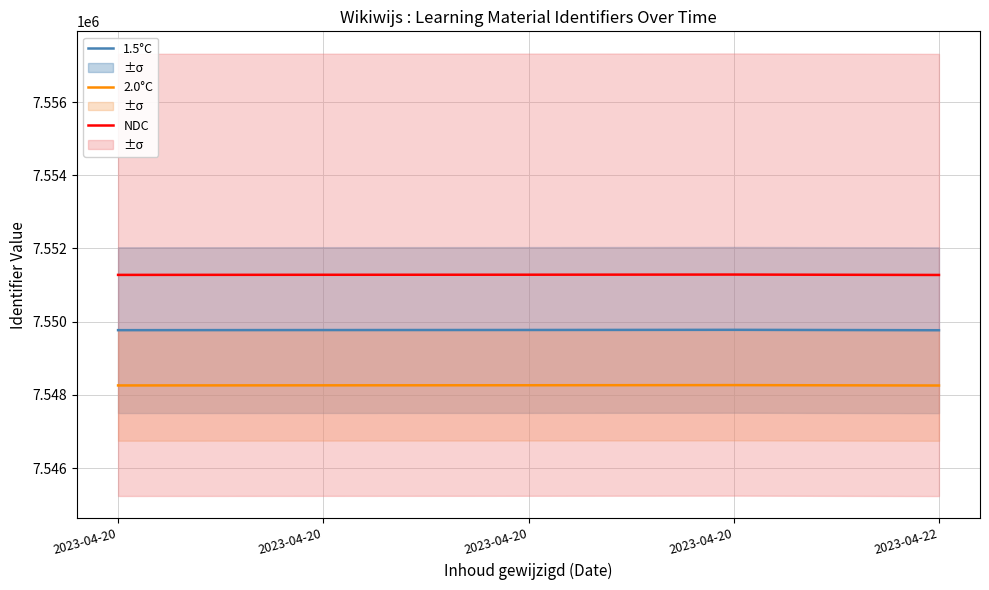

The value of 1.5°C at 2023-04-22 is 7549766.0. True or false?

True